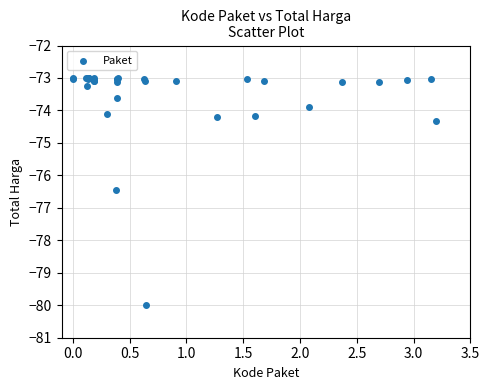

What Y value in the scatter plot is closest to -76?

-76.5